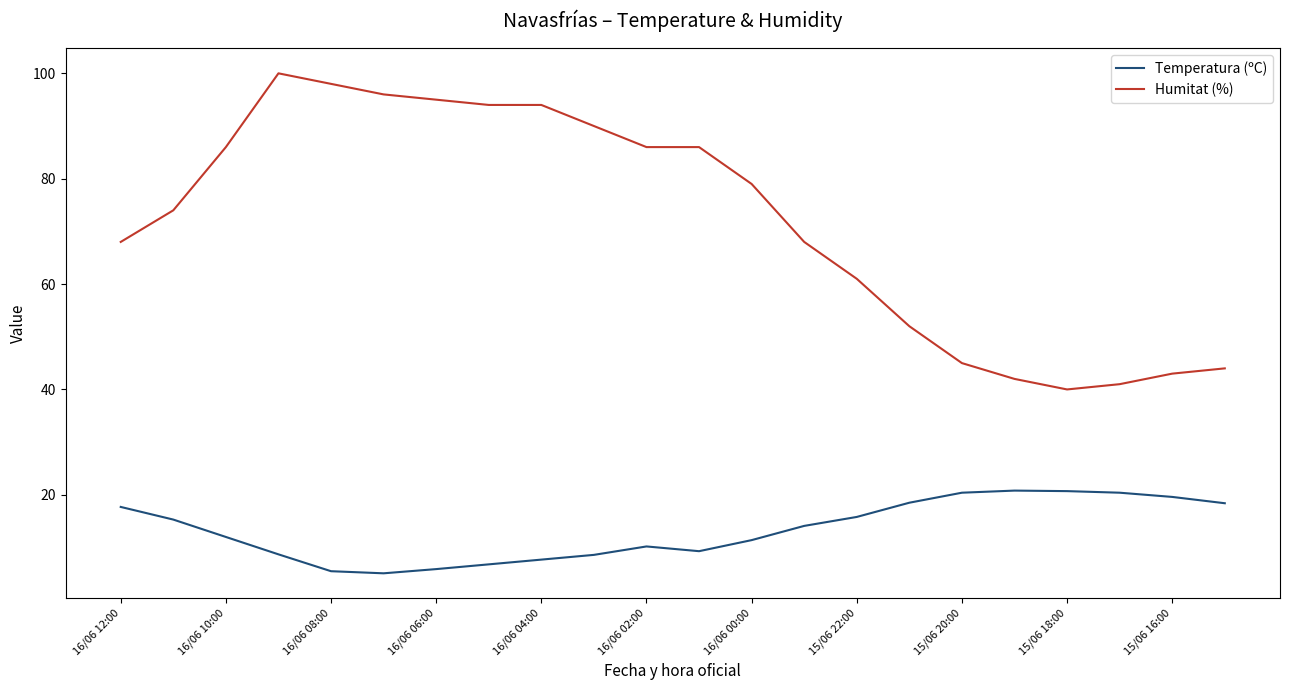

Which series has the largest total across all categories?

Humitat (%)